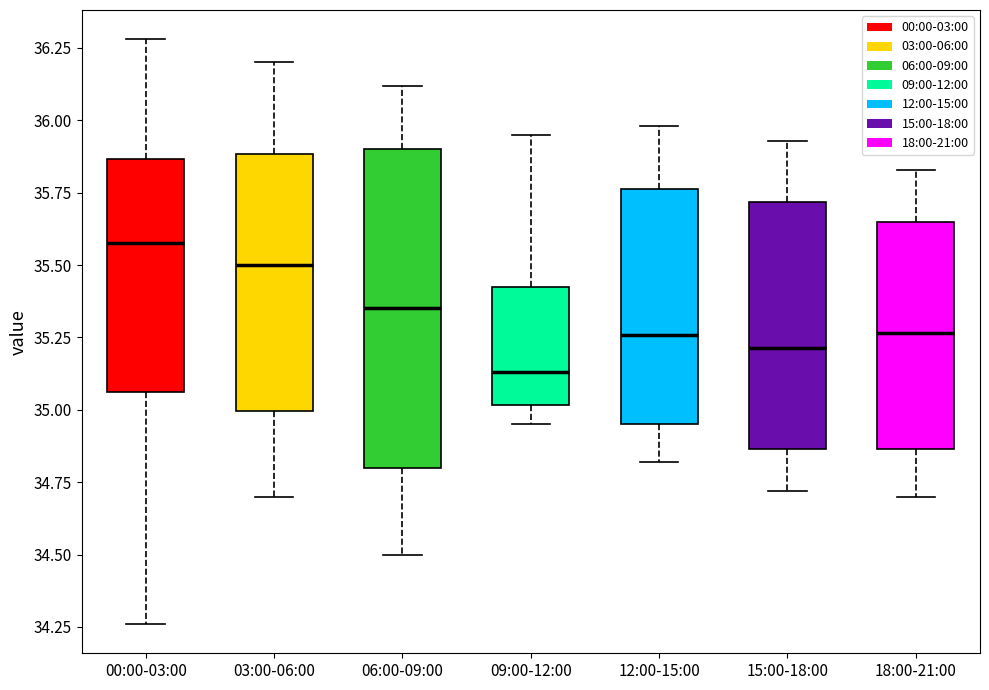

Where does the upper whisker of the box for 12:00-15:00 end on the y-axis? The values are not printed on the chart, so give them approximately, as read against the axis.

36.00